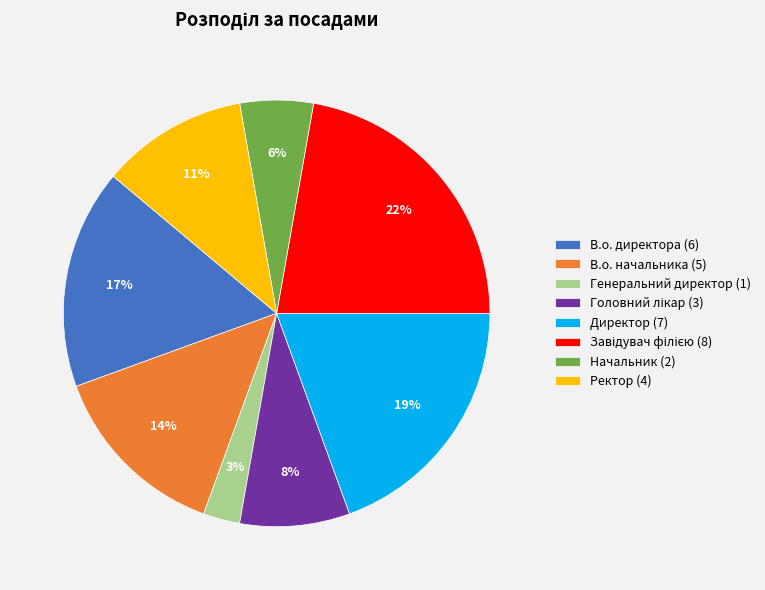

To the nearest percent, what is the difference between the largest and smallest slice percentages?

19%